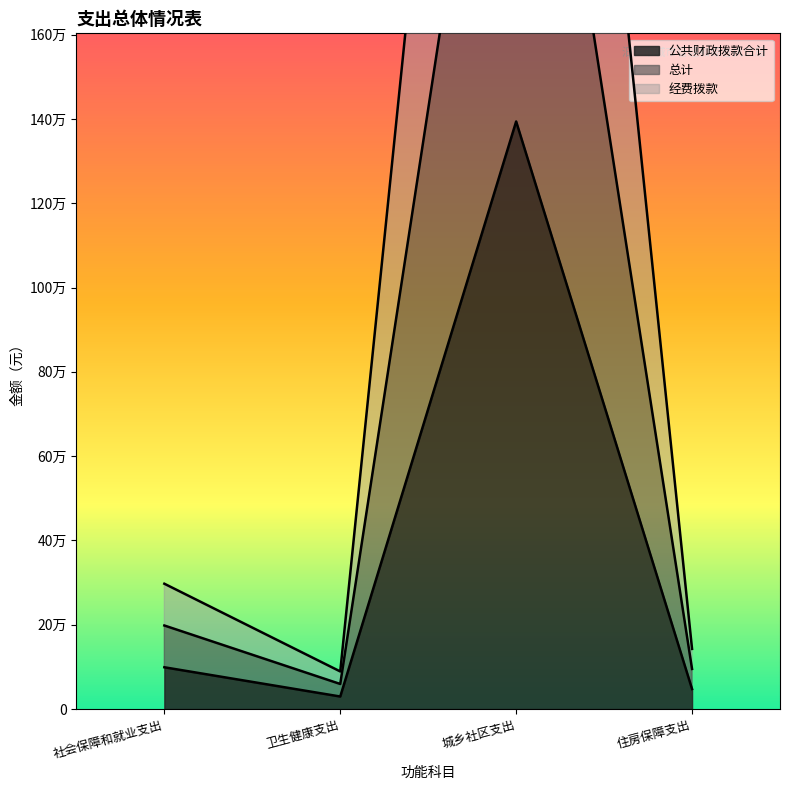

Which category has the highest value in the 公共财政拨款合计 series?

城乡社区支出